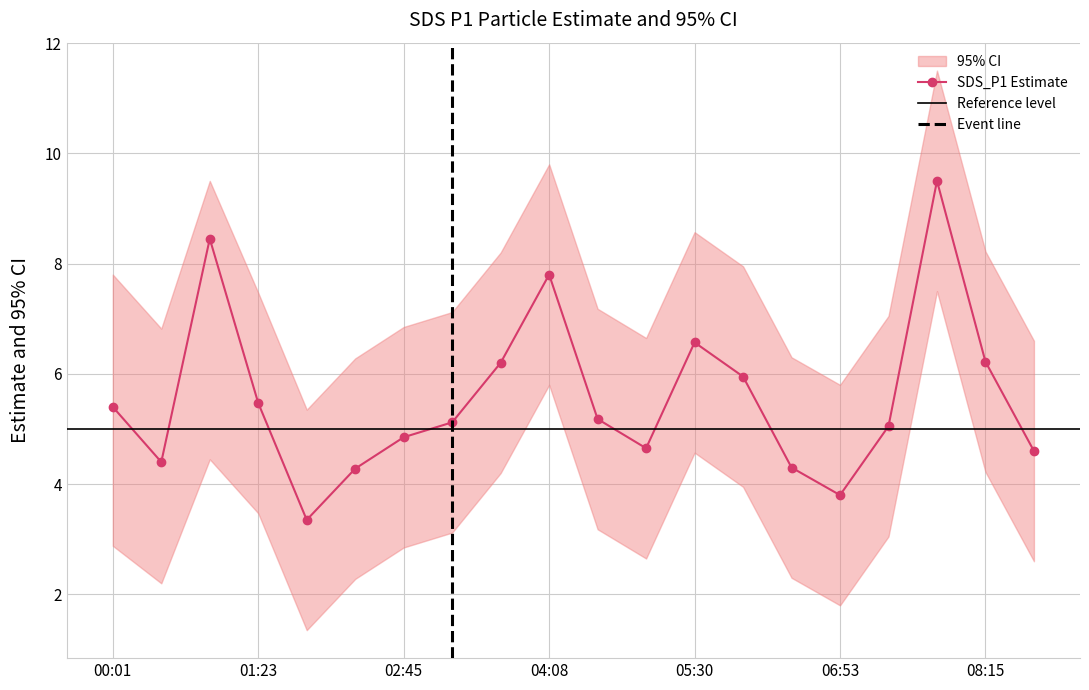

Reading right to left, list all the values displayed in this chart.

SDS_P1: 4.6	6.2	9.5	5.0	3.8	4.3	6.0	6.6	4.7	5.2	7.8	6.2	5.1	4.8	4.3	3.4	5.5	8.4	4.4	5.4
upper: 6.6	8.2	11.5	7.0	5.8	6.3	8.0	8.6	6.7	7.2	9.8	8.2	7.1	6.8	6.3	5.3	7.5	9.5	6.8	7.8
lower: 2.6	4.2	7.5	3.0	1.8	2.3	4.0	4.6	2.6	3.2	5.8	4.2	3.1	2.9	2.3	1.4	3.5	4.5	2.2	2.9